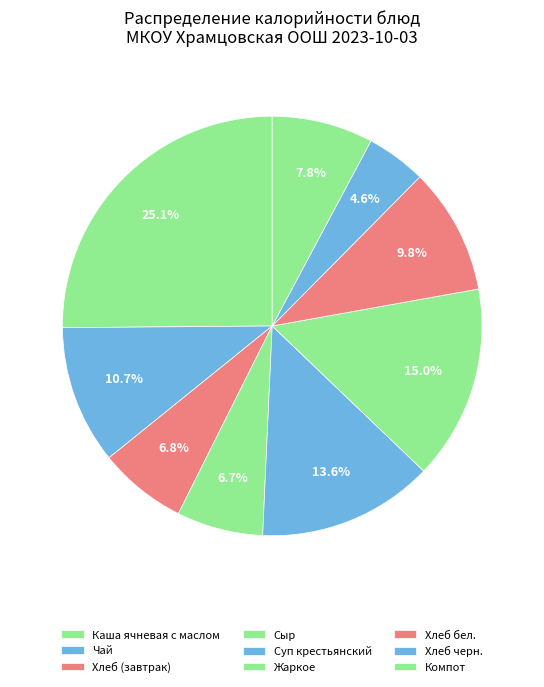

What is the ratio of the value at Хлеб (завтрак) to the value at Хлеб бел.?

0.7